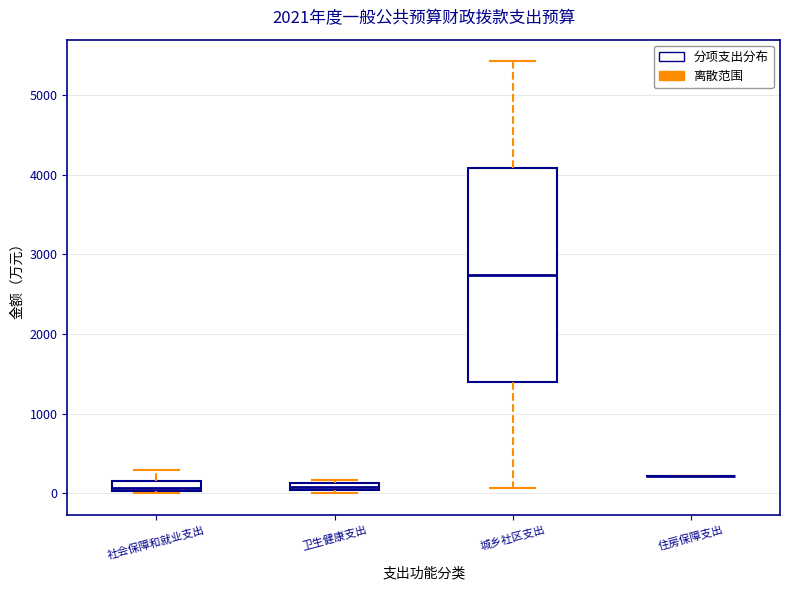

Where is the upper edge of the box for 卫生健康支出 on the y-axis? The values are not printed on the chart, so give them approximately, as read against the axis.

100